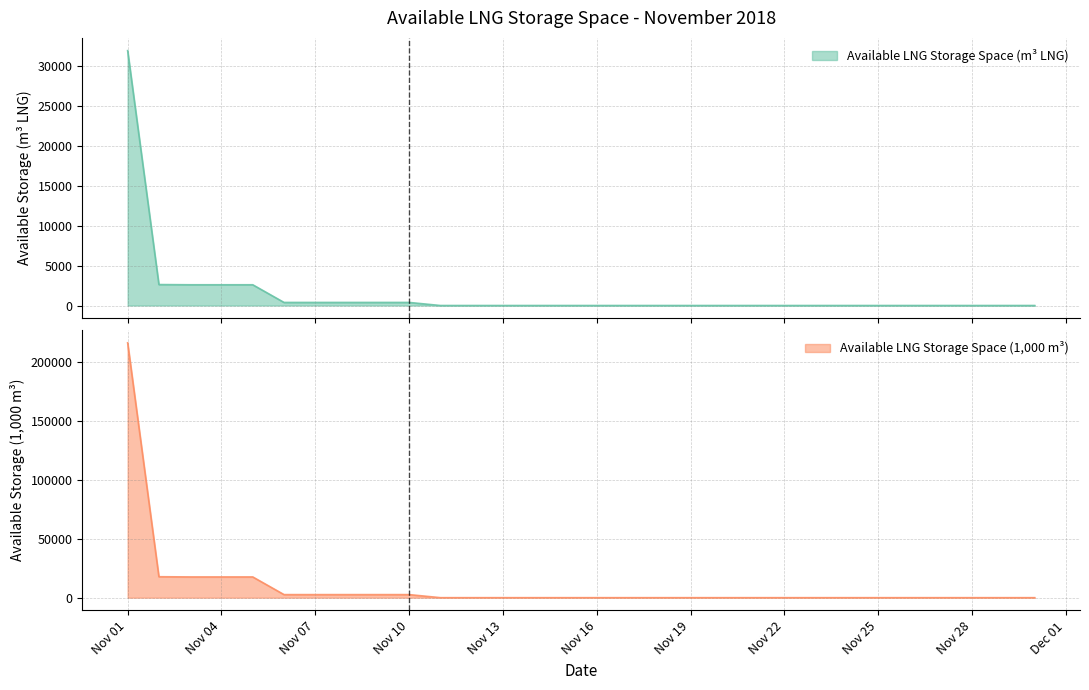

The value of Available LNG Storage Space (1,000 m³) at Nov 28 is 0. True or false?

True